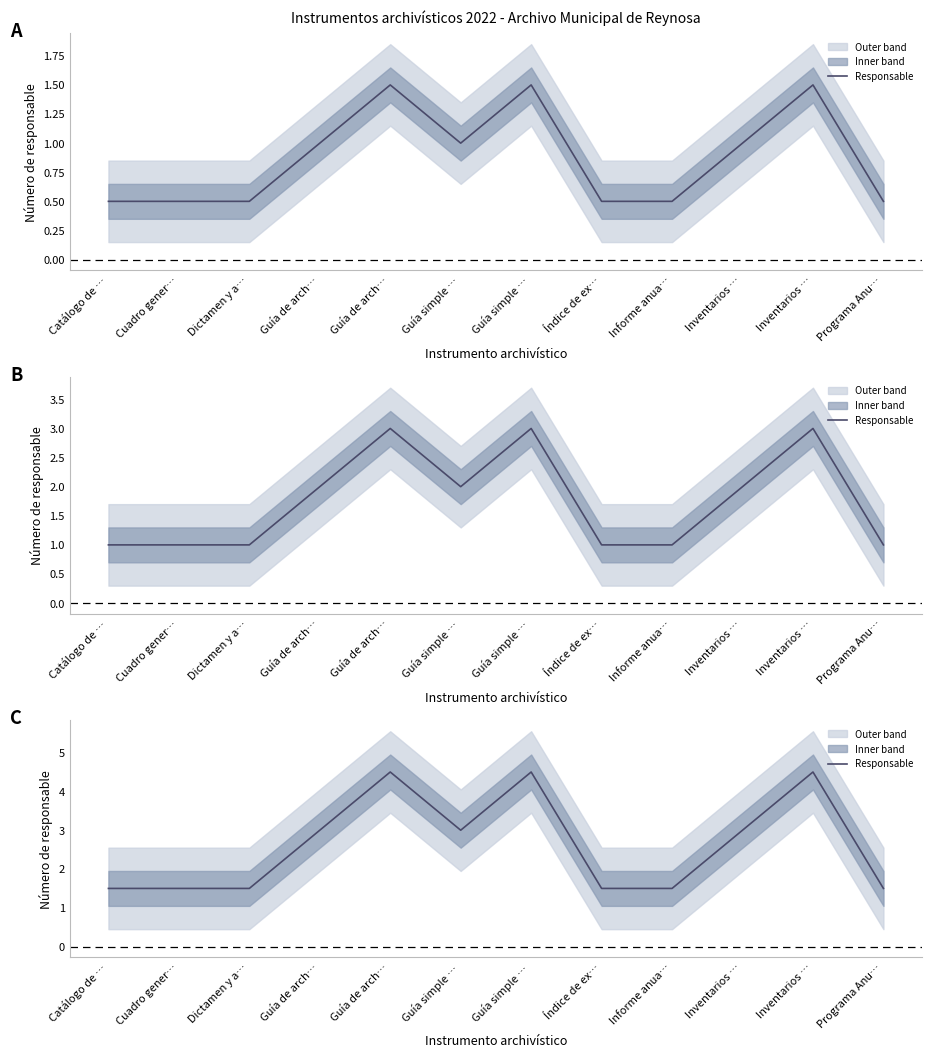

The chart shows a value of 4.5 at Guía simple …. True or false?

False